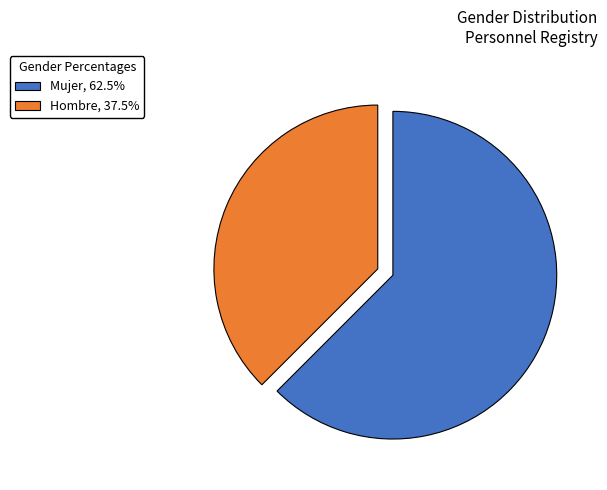

What is the ratio of the value at Hombre, 37.5% to the value at Mujer, 62.5%?

0.6